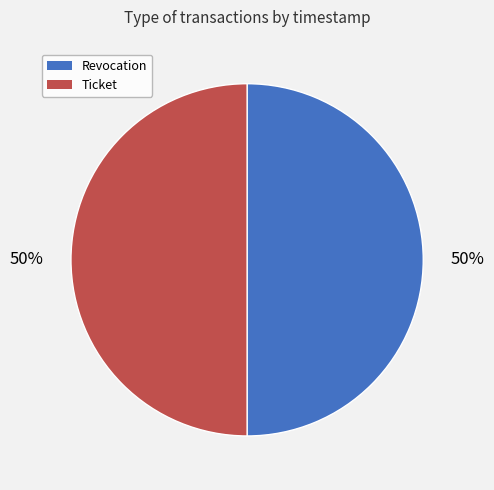

To the nearest percent, what is the combined percentage of Revocation and Ticket?

100%